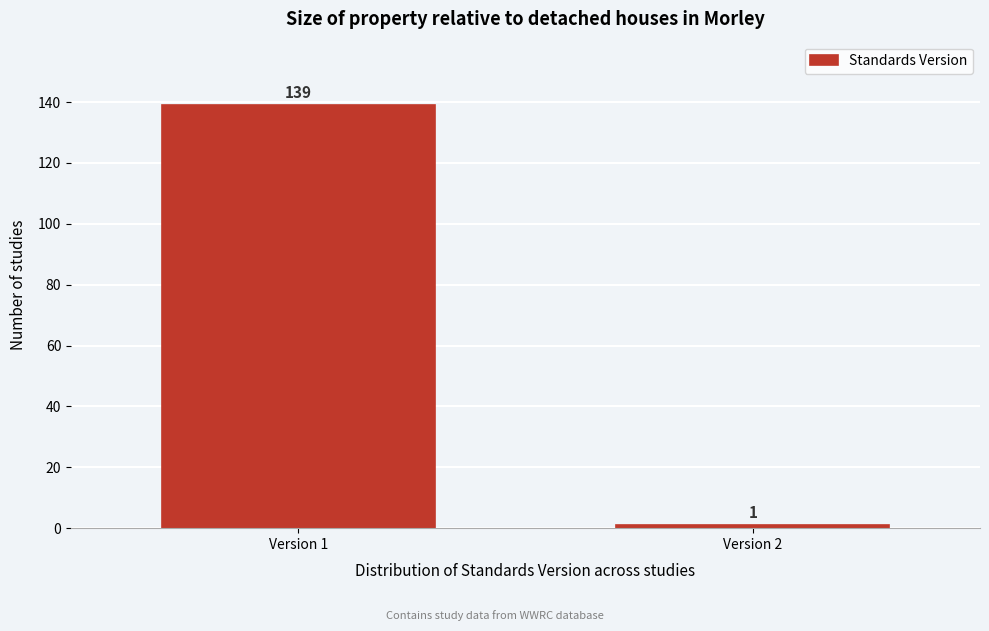

Reading left to right, what are all the values shown in this chart?

Version 1=139	Version 2=1